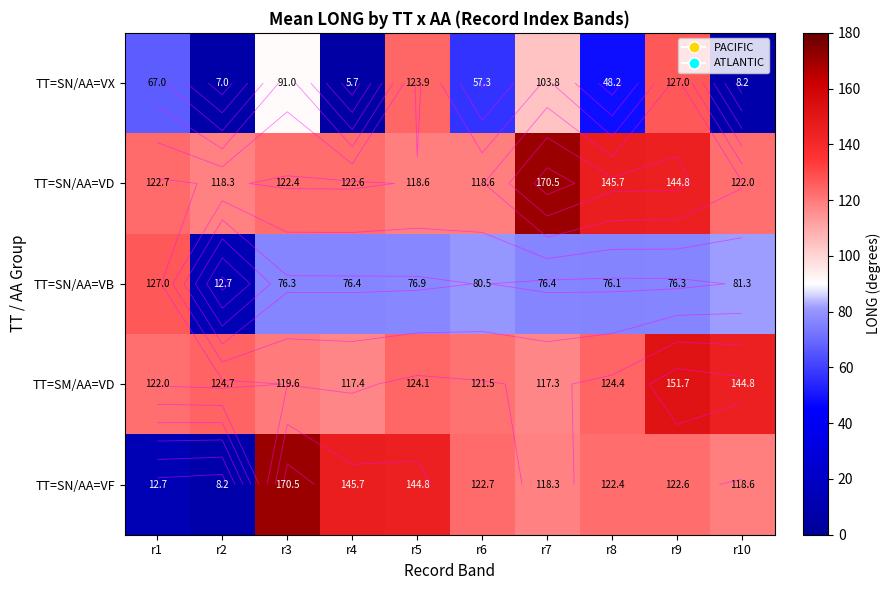

At which category is the sum across all series the highest?

r9